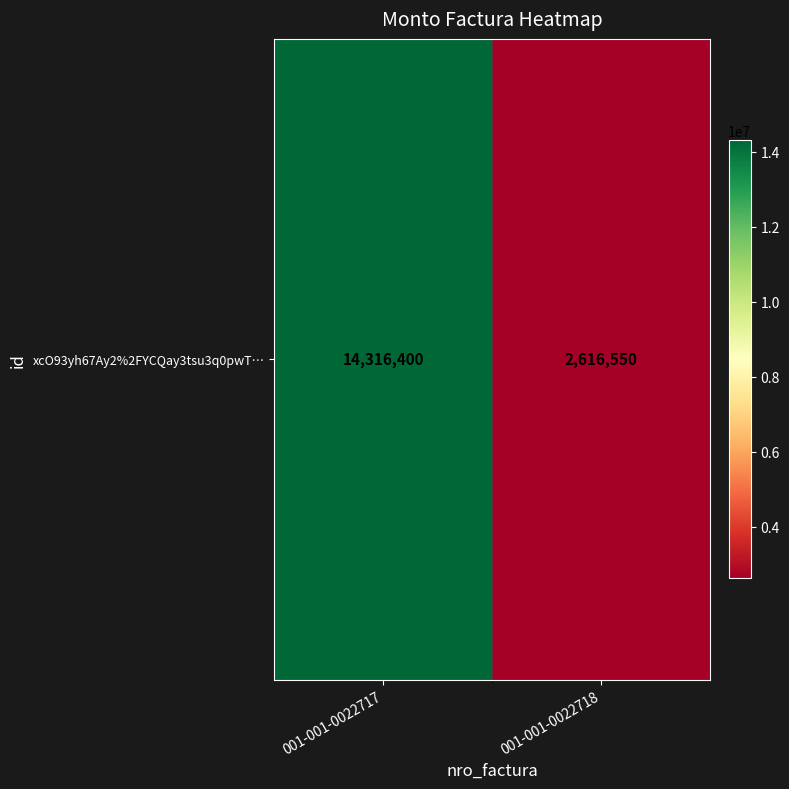

Approximately how many times larger is the value at 001-001-0022717 compared to 001-001-0022718?

5.5